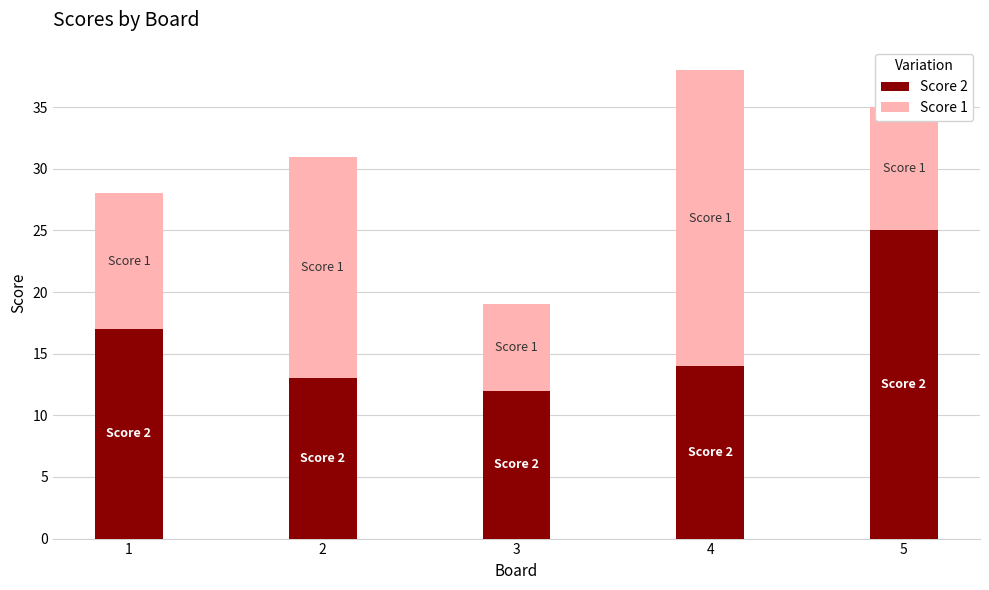

Rank the categories by Score 2 value from highest to lowest.

5, 1, 4, 2, 3